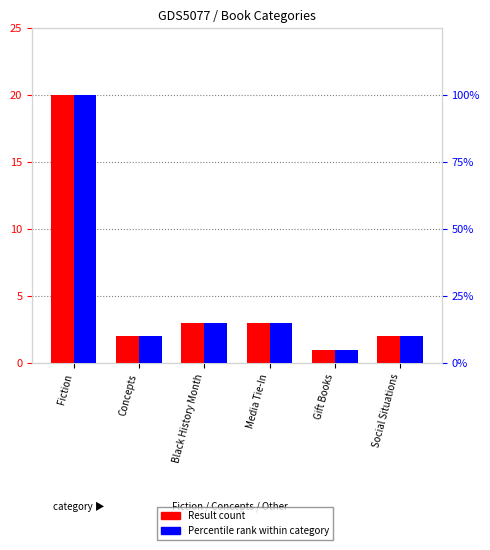

What is the total value across all series at Media Tie-In?

18